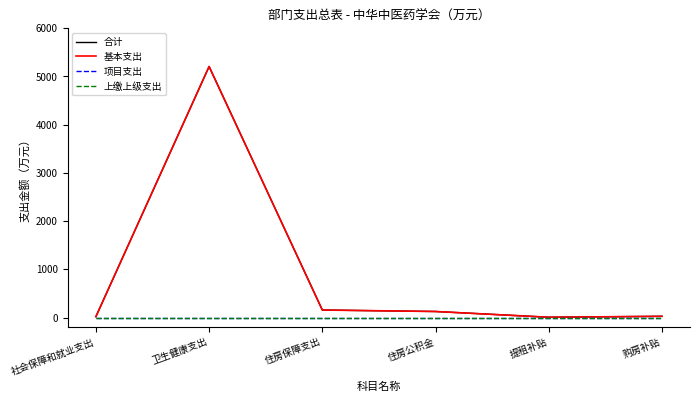

Is this an area chart (filled region under the line)?

No